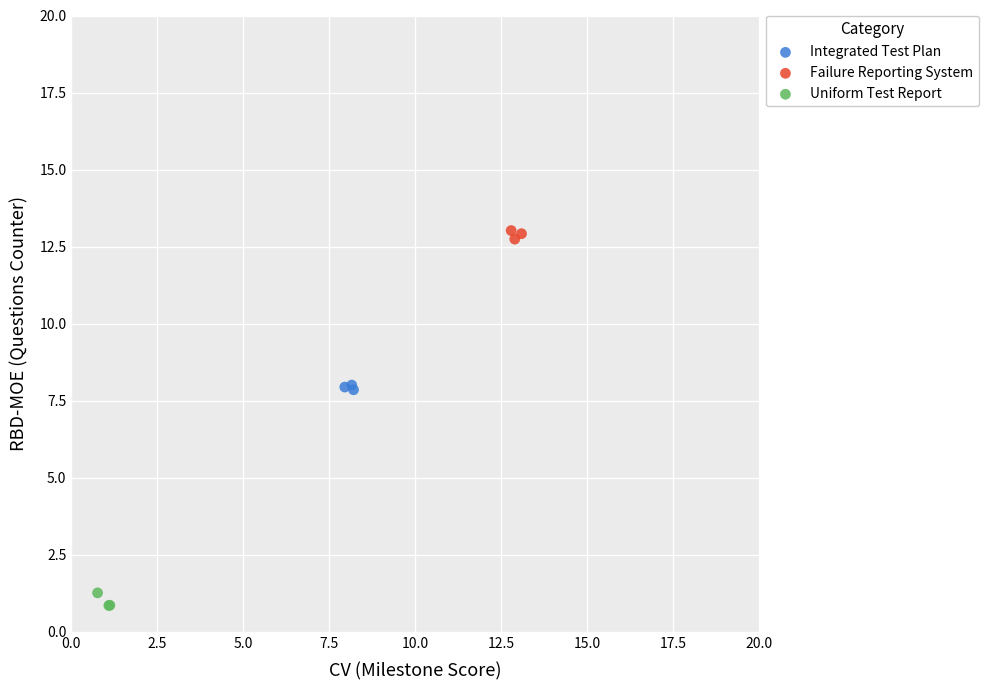

What are all the series names shown in the legend?

Integrated Test Plan, Failure Reporting System, Uniform Test Report